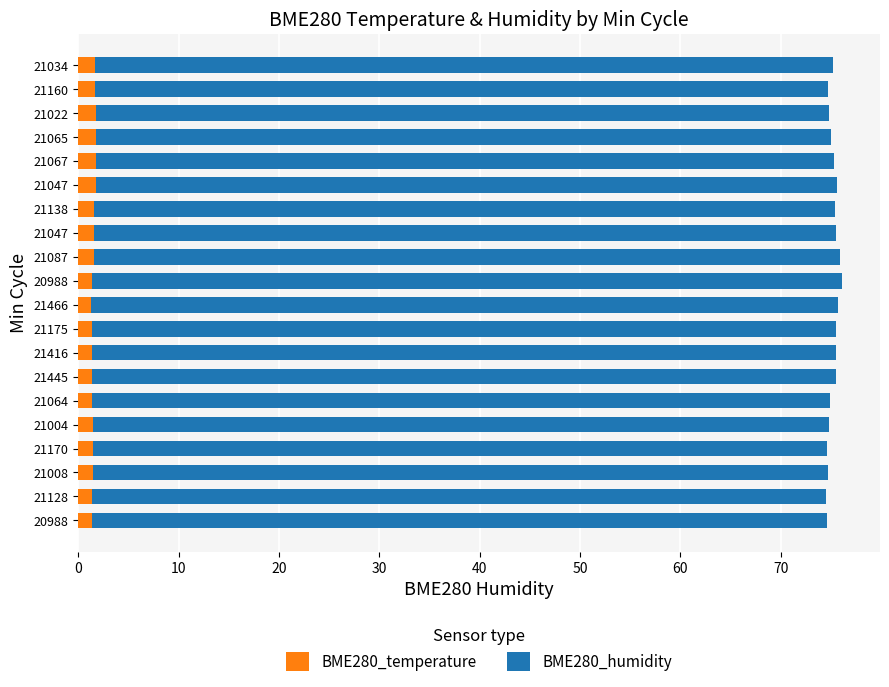

How many categories are shown in the chart?

20